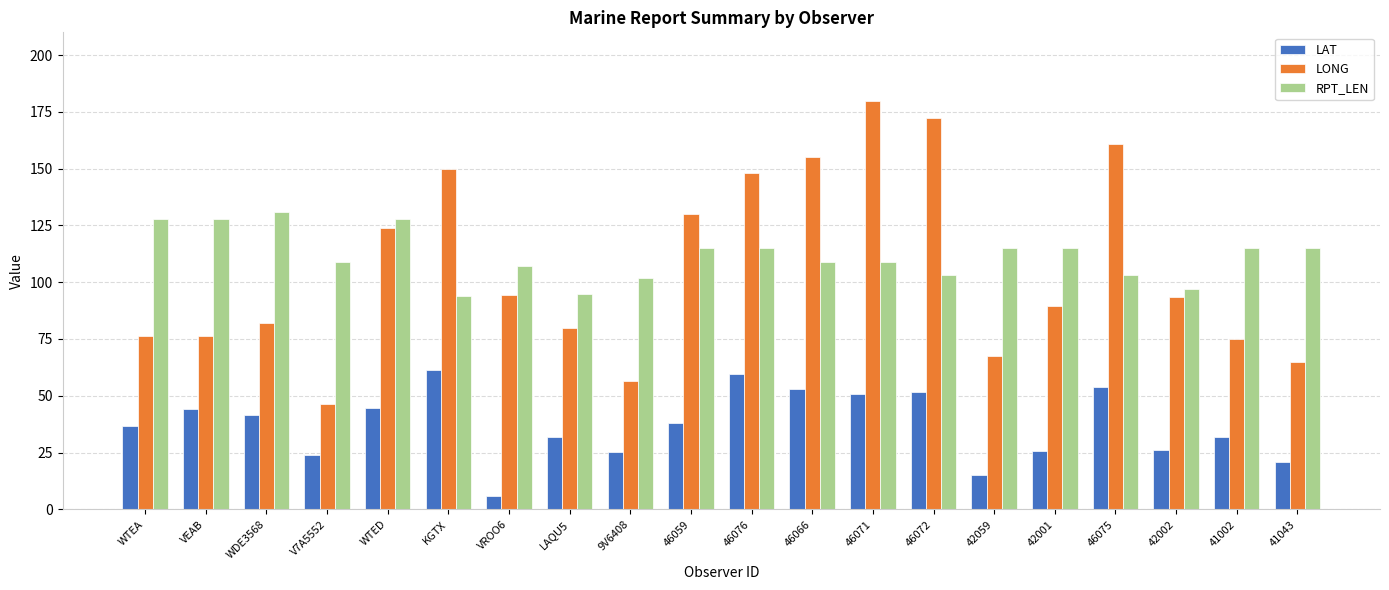

Are the bars grouped side by side (vs. stacked)?

Yes